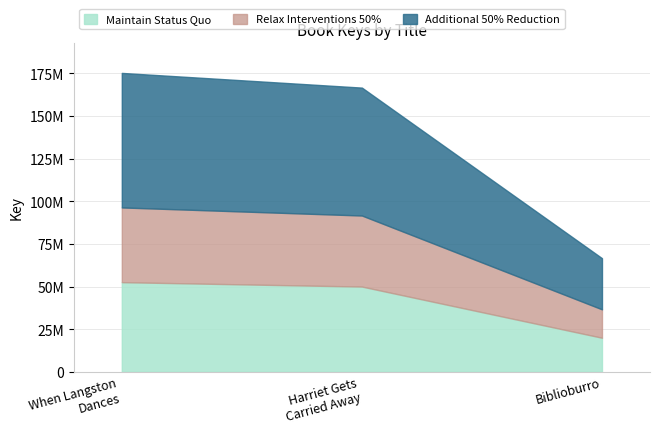

What position from the right is Harriet Gets Carried Away?

2